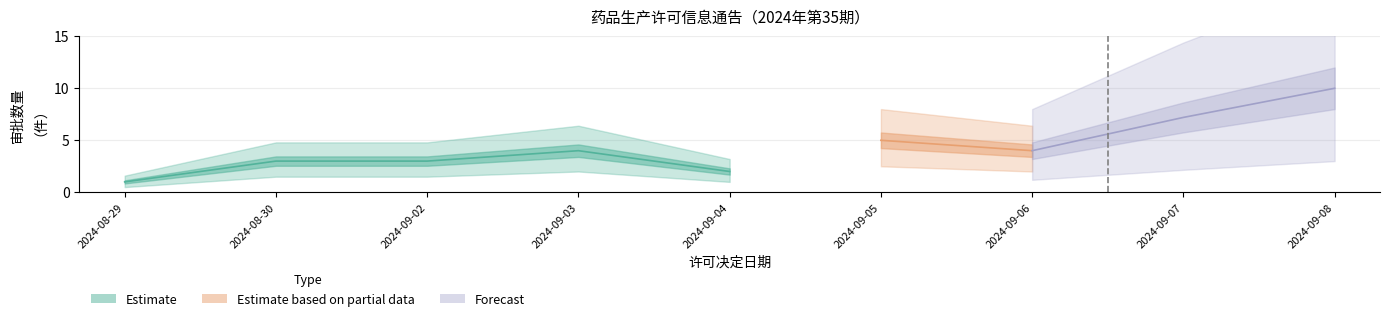

How many data points does each series have?

9